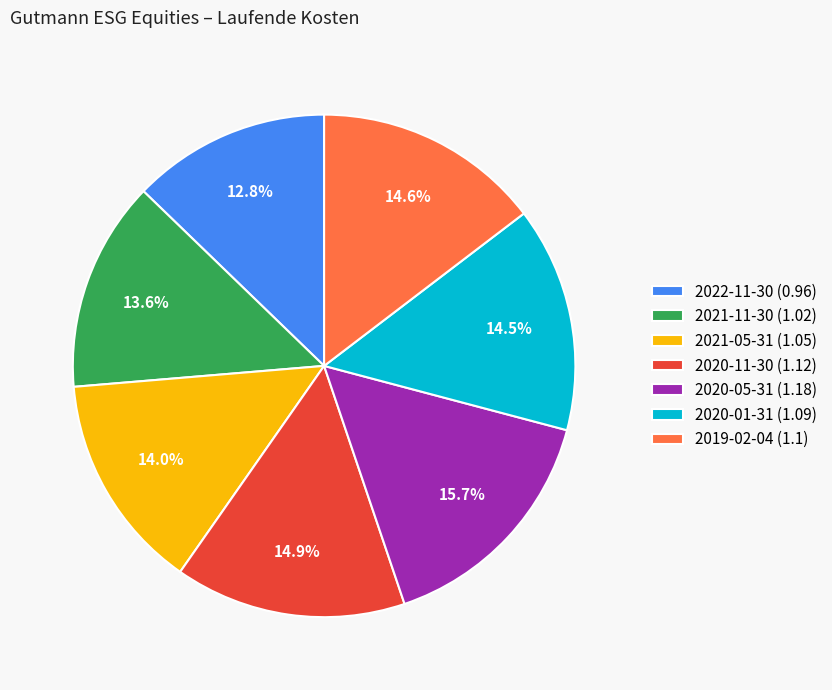

Which slice is the smallest?

2022-11-30